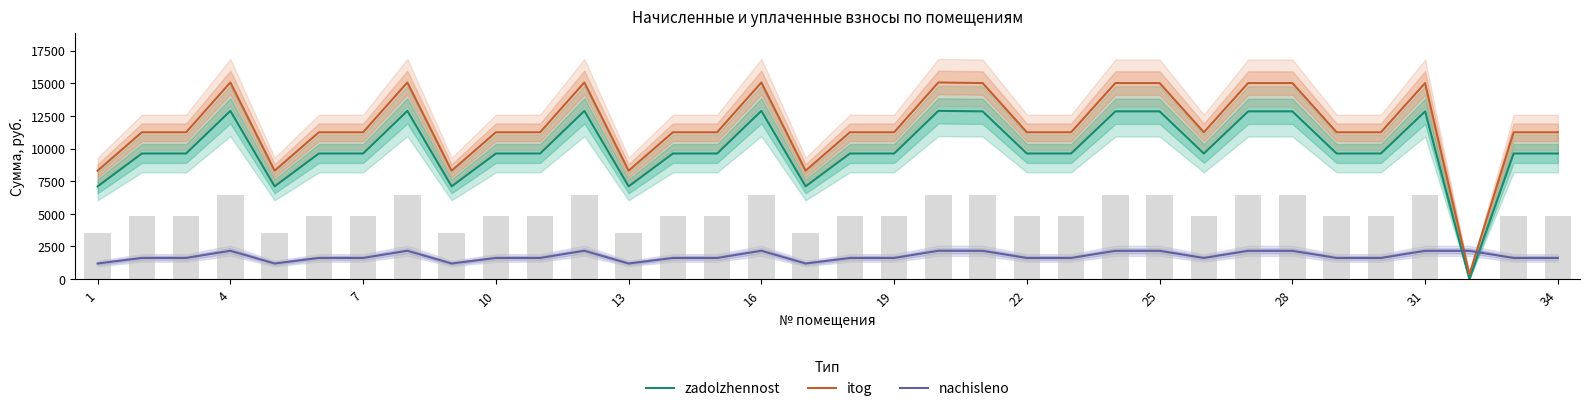

At how many categories does at least one series exceed 14824?

11